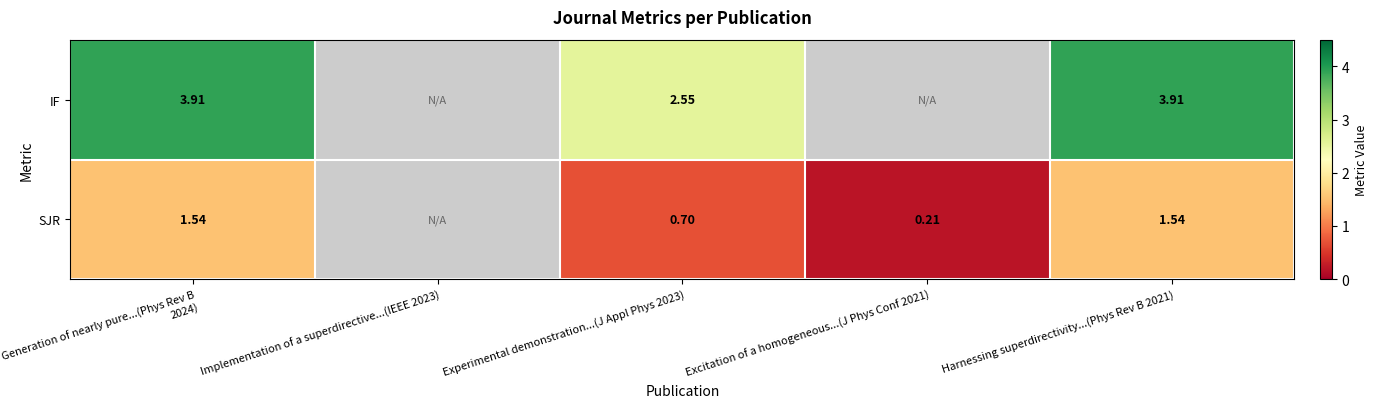

Rank the series at Harnessing superdirectivity...(Phys Rev B 2021) from lowest to highest value.

SJR, IF